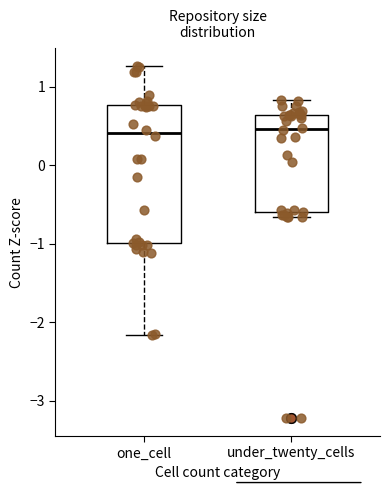

Reading left to right, transcribe this box plot: for each box, give where its median line is, the range the box spans, and where its two whiskers end, as read against the y-axis. The values are not printed on the chart, so give them approximately, as read against the axis.

one_cell: median 0.4, box -1.0 to 0.8, whiskers -2.2 to 1.3
under_twenty_cells: median 0.5, box -0.6 to 0.6, whiskers -0.7 to 0.8